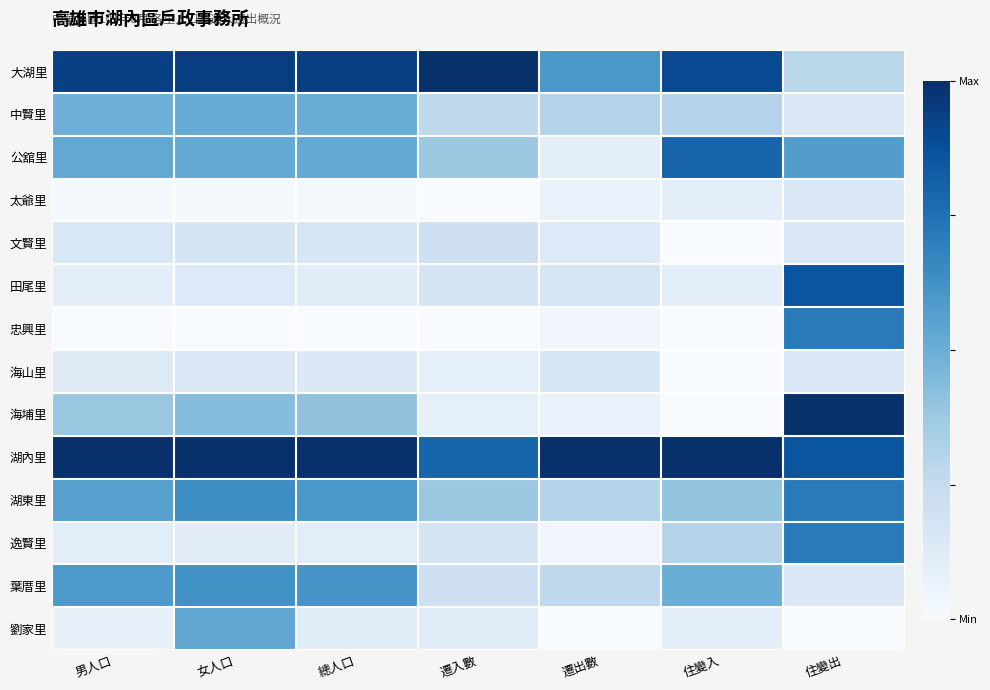

What is the spread (max minus min) of values at 遷入數?

1.0